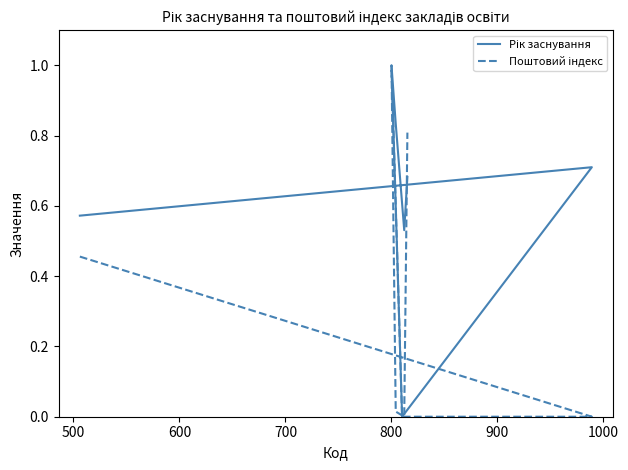

Rank the series by their maximum value, from highest to lowest.

Рік заснування, Поштовий індекс